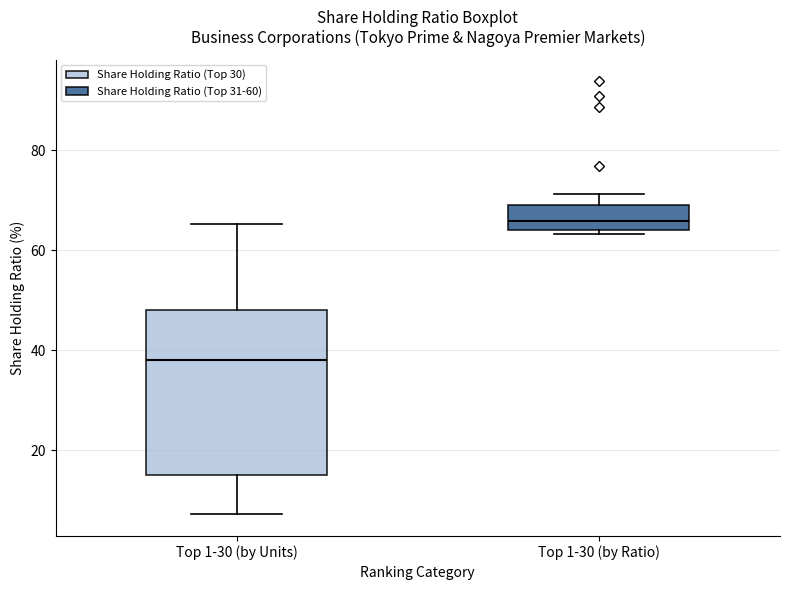

Where does the median line of the box for Top 1-30 (by Units) sit on the y-axis? The values are not printed on the chart, so give them approximately, as read against the axis.

38